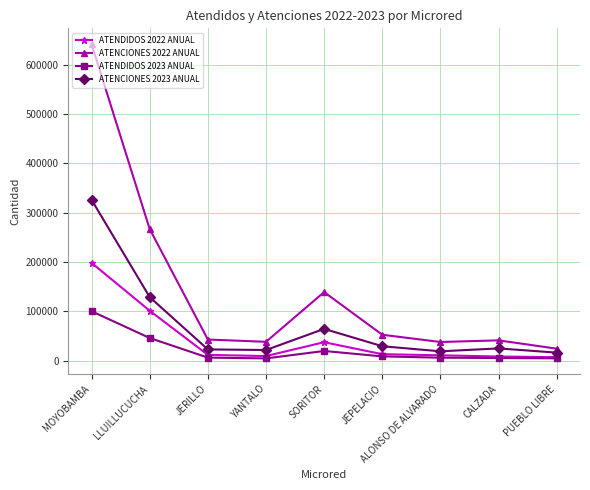

Rank the series by their maximum value, from highest to lowest.

ATENCIONES 2022 ANUAL, ATENCIONES 2023 ANUAL, ATENDIDOS 2022 ANUAL, ATENDIDOS 2023 ANUAL